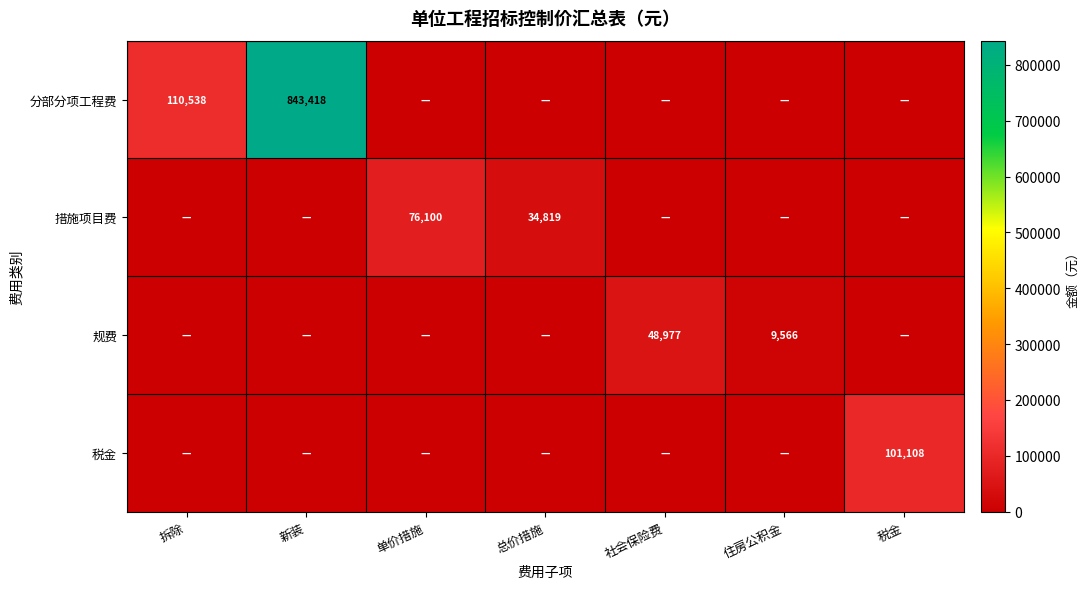

What is the difference between the highest and lowest values at 住房公积金?

9565.9